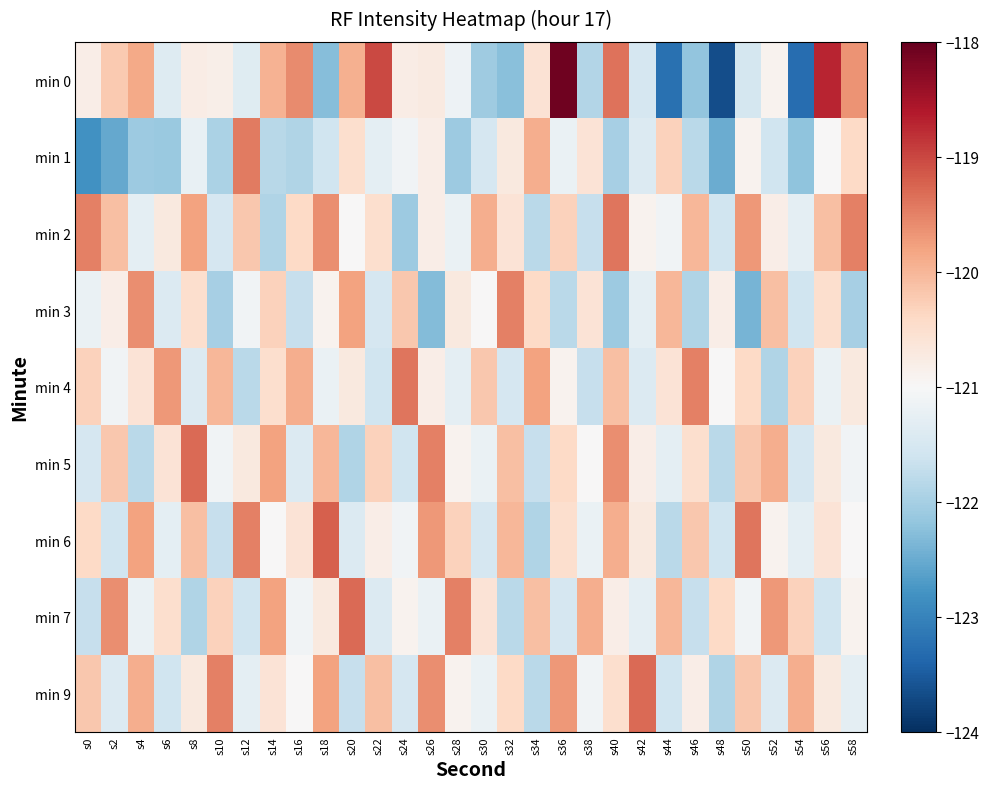

Rank the series by their maximum value, from highest to lowest.

min 0, min 6, min 5, min 7, min 9, min 2, min 4, min 1, min 3